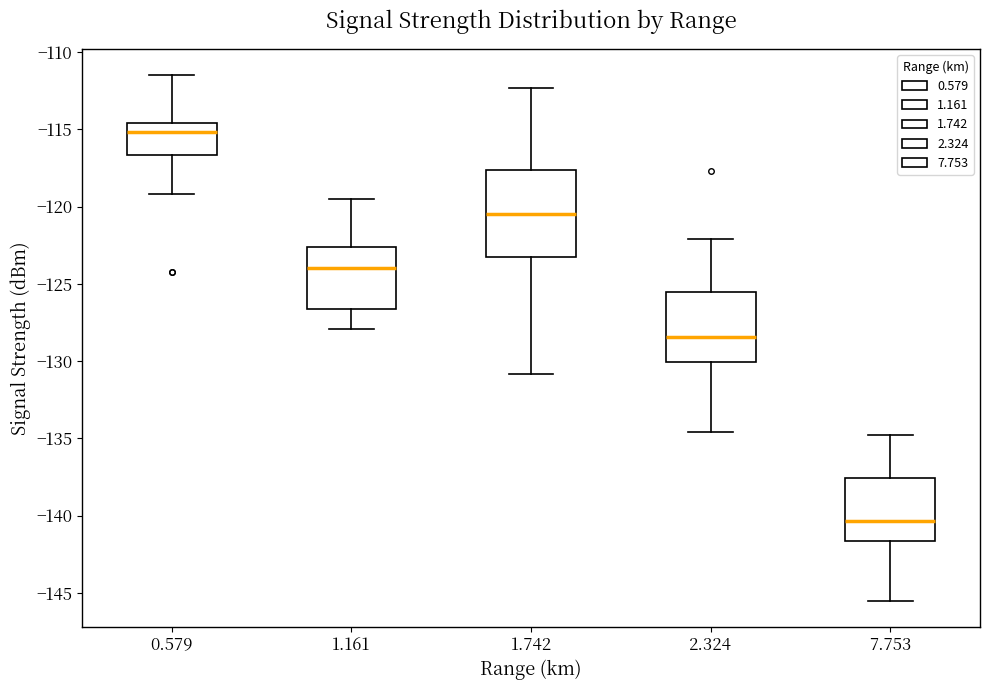

Which box has the highest median line?

0.579